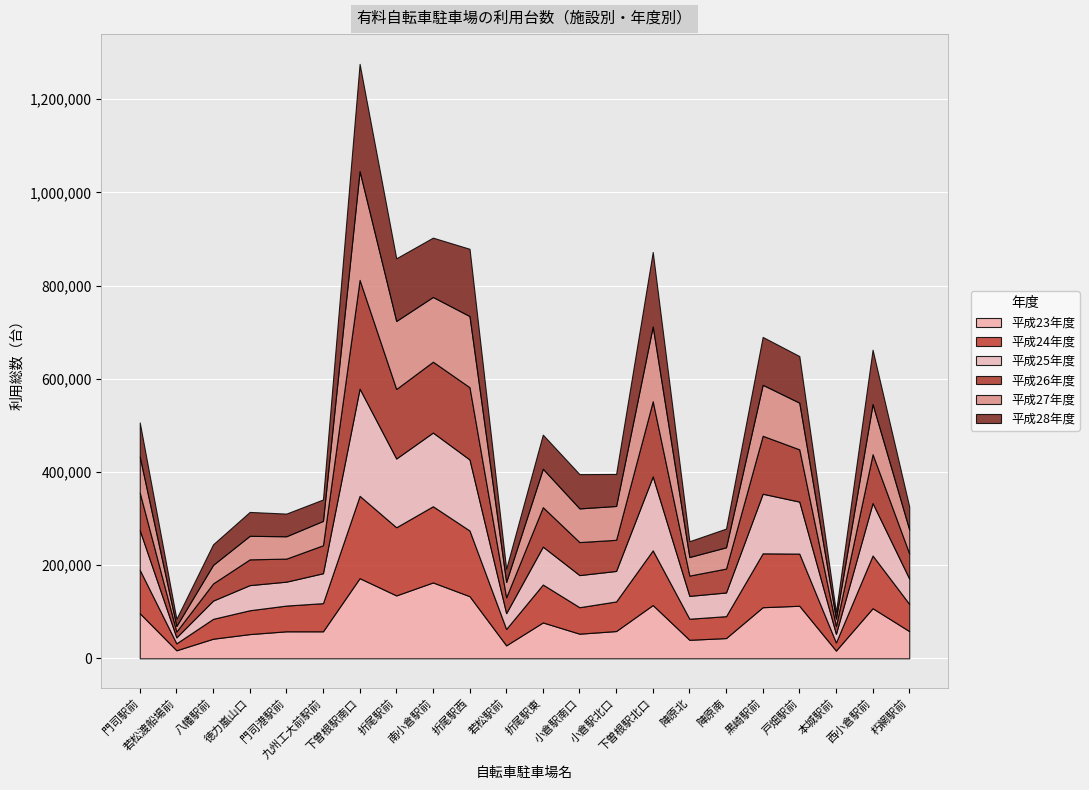

What is the sum of all 平成28年度 values?

1775124